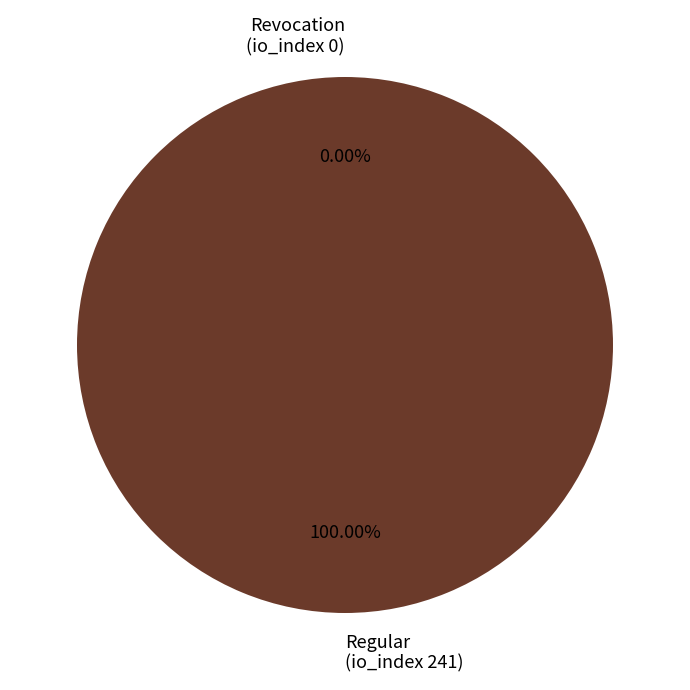

What percentage is NOT represented by Revocation
(io_index 0)?

100.0%